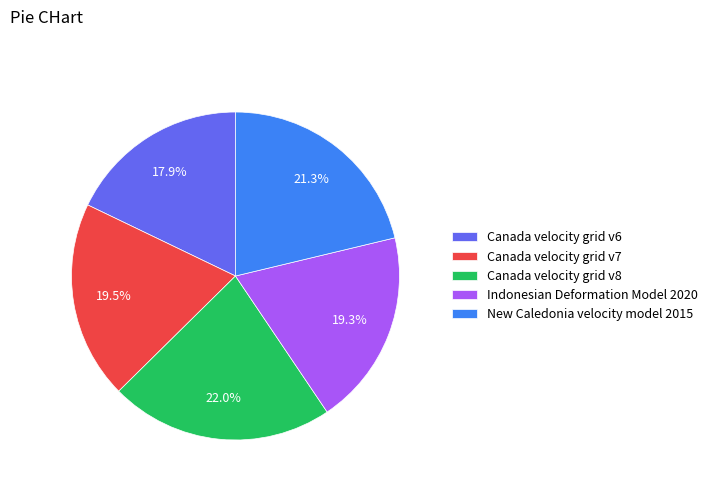

Does Canada velocity grid v7 represent more than half of the total?

No